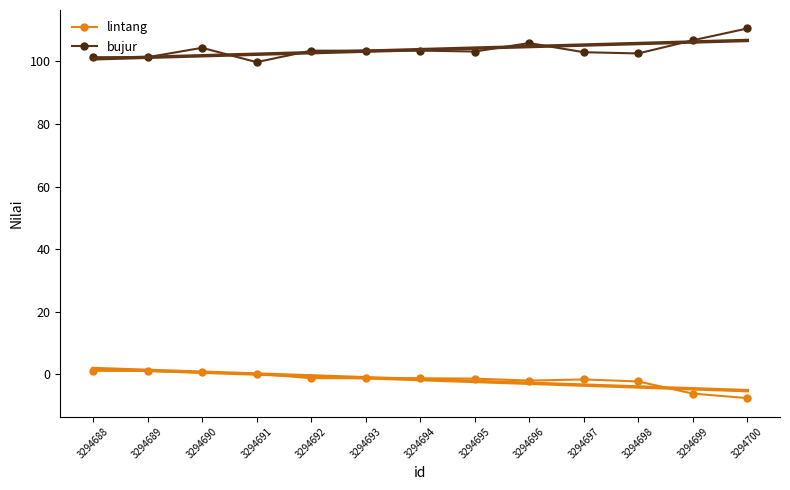

Which category has the lowest value in the bujur series?

3294691